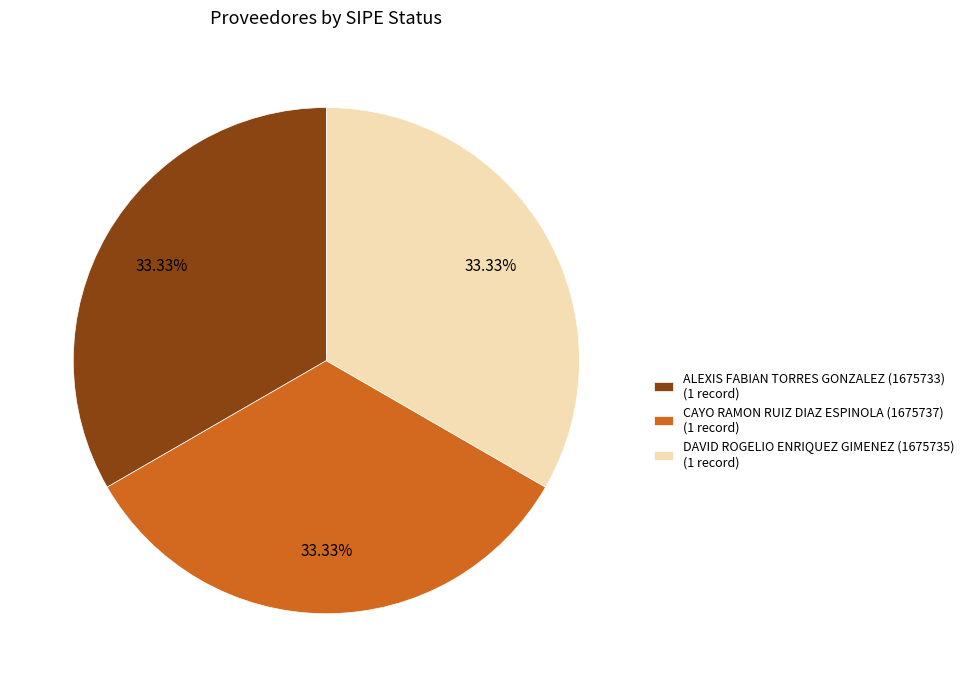

To the nearest percent, what is the average slice percentage?

33%